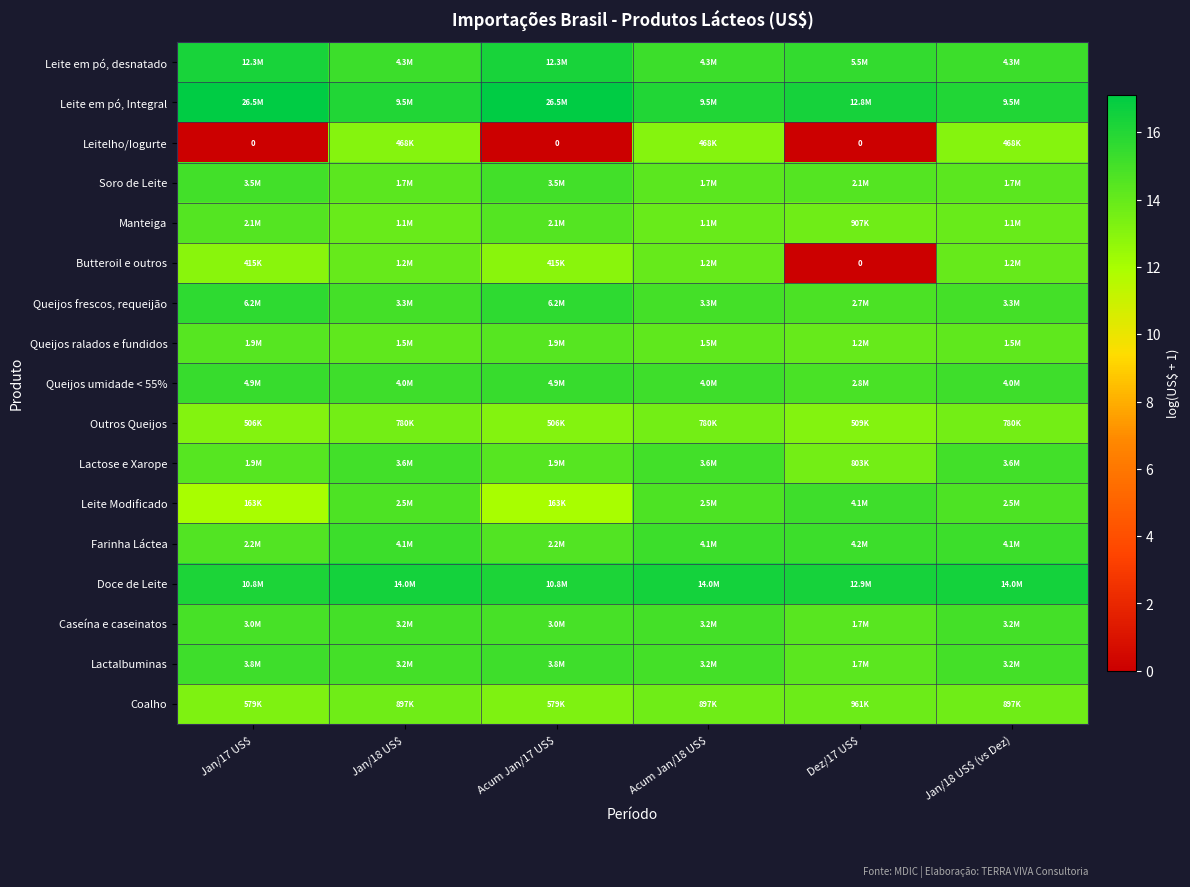

What is the difference between the highest and lowest values at Jan/17 US$?

17.1